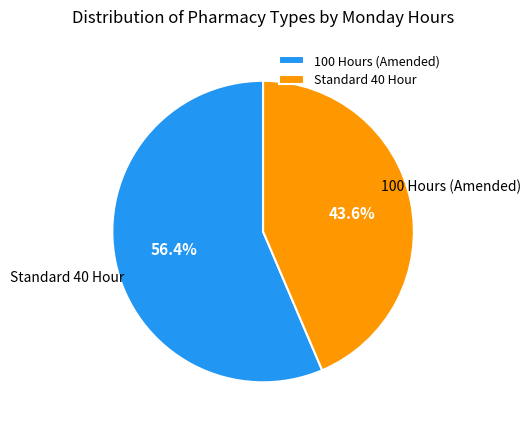

True or false: 100 Hours (Amended) accounts for 56% of the total.

True